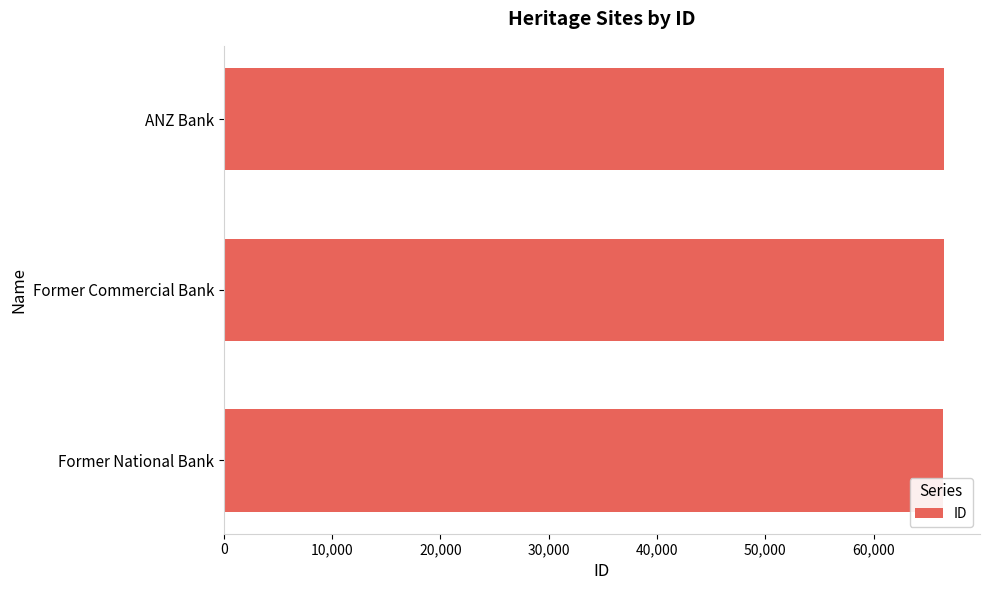

What is the ratio of the value at Former National Bank to the value at Former Commercial Bank?

1.0